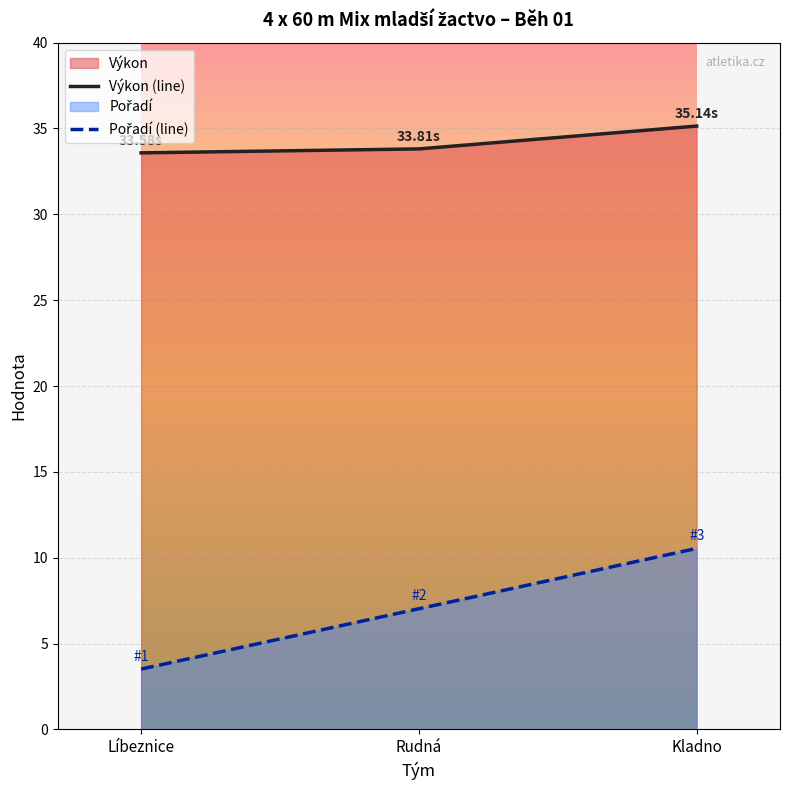

What is the difference between the maximum and second lowest values in the Pořadí series?

3.5